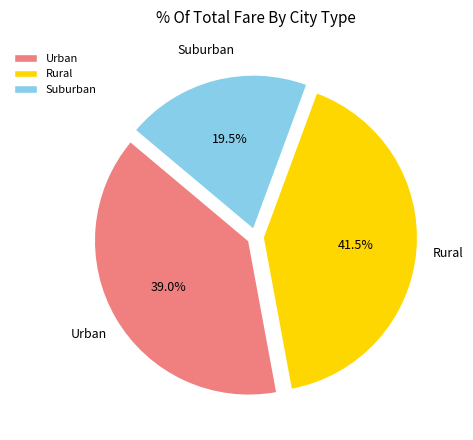

Count the number of slices in the pie.

3